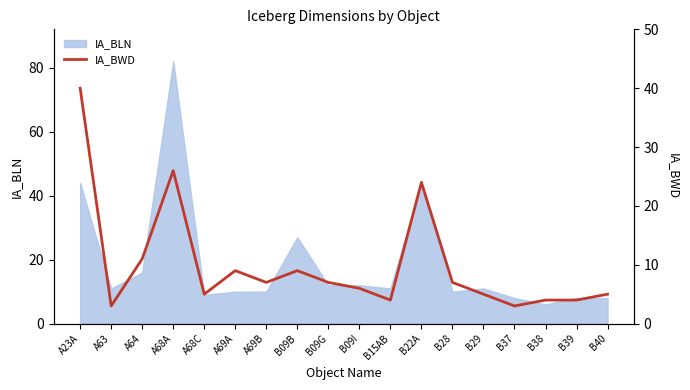

How many points are higher than both their immediate neighbors (excluding endpoints)?

4